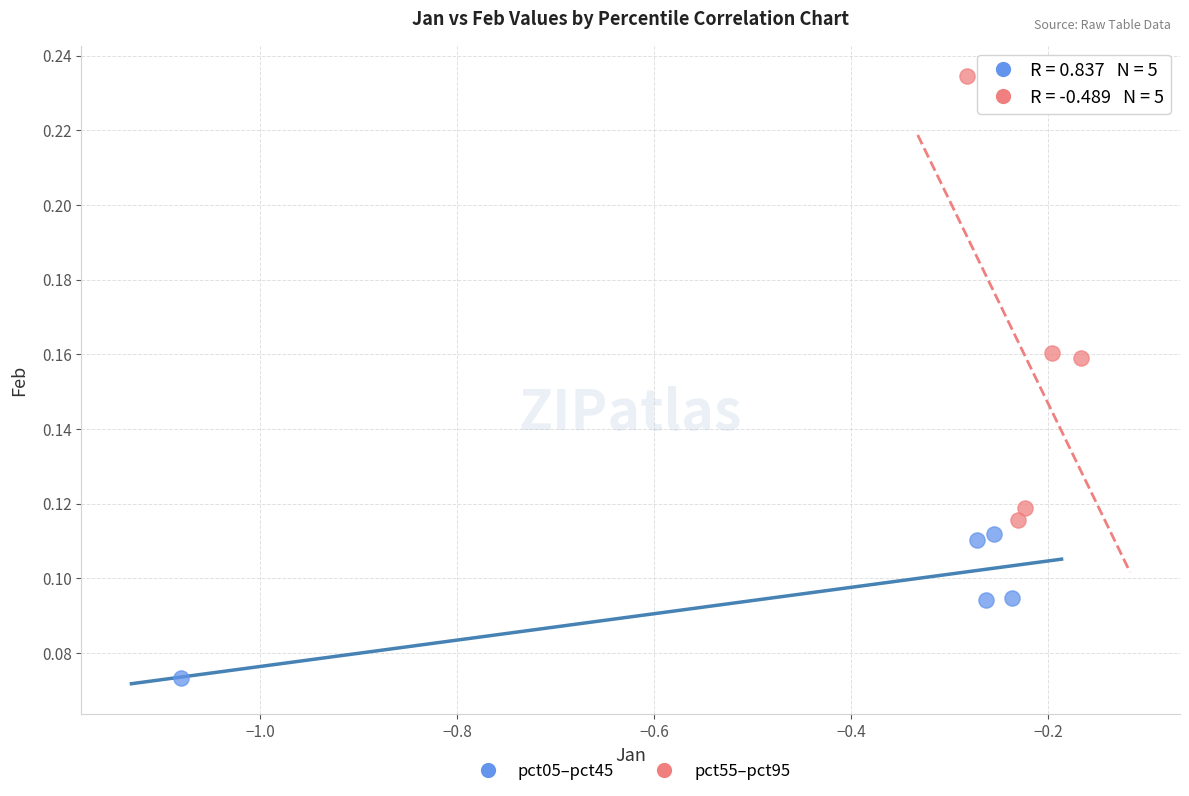

Which series has the largest Y range (max minus min)?

pct55–pct95